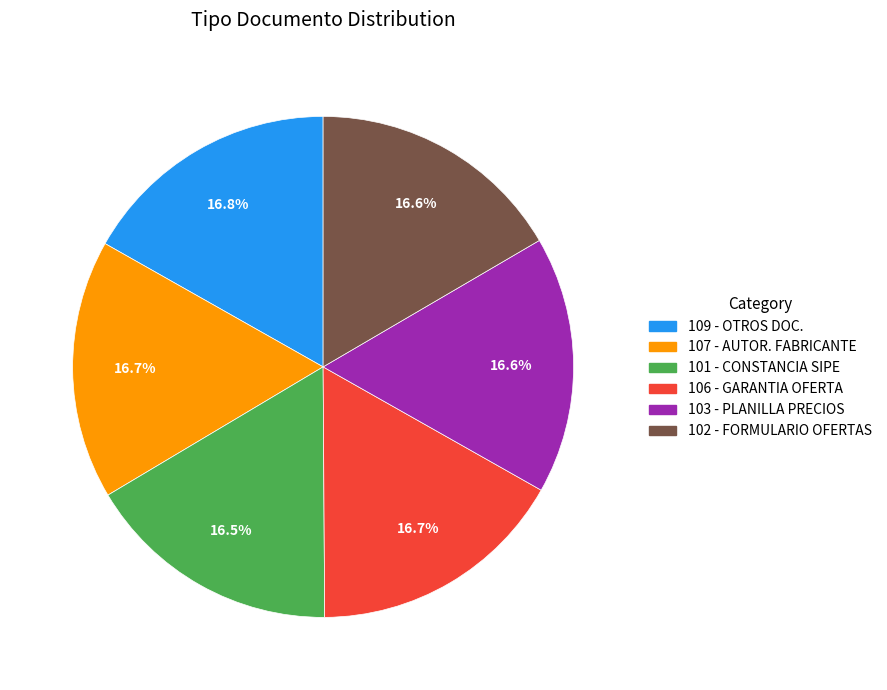

Is there any slice that represents more than half of the pie?

No